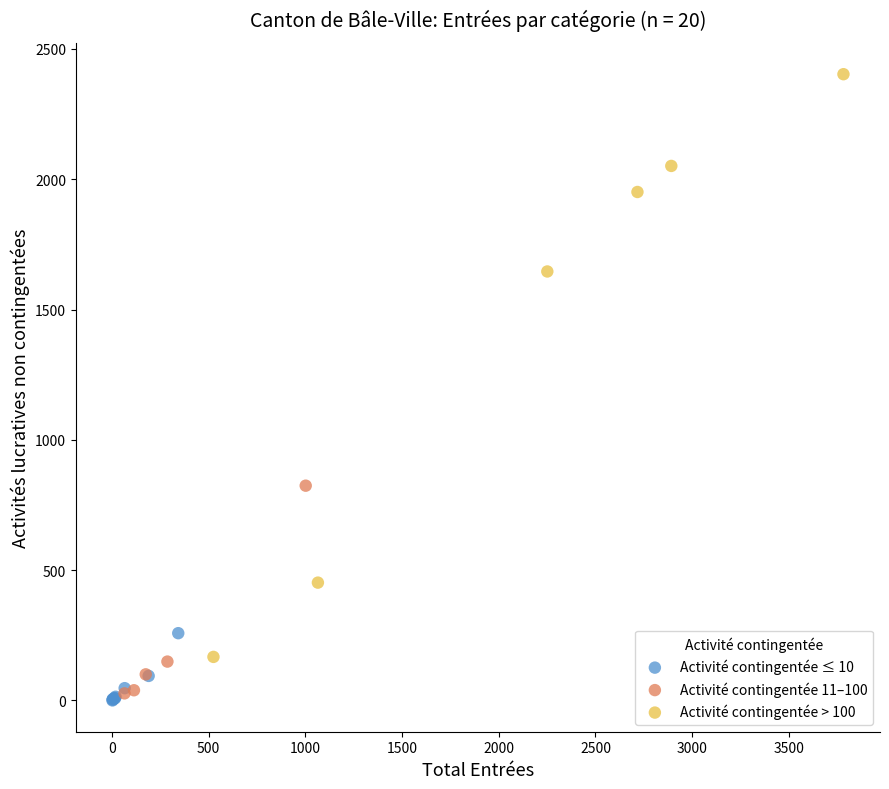

Which series contains the highest Y value?

Activité contingentée > 100